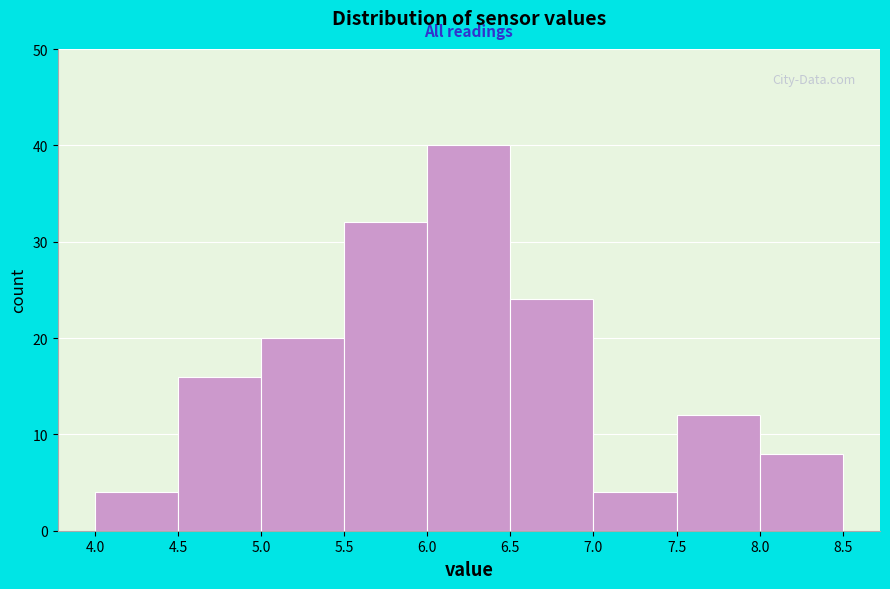

Reading left to right, transcribe this chart: for each bar, give the range it covers on the x-axis and its height. The values are not printed on the chart, so give them approximately, as read against the axis.

4.0 to 4.5: 4
4.5 to 5.0: 16
5.0 to 5.5: 20
5.5 to 6.0: 32
6.0 to 6.5: 40
6.5 to 7.0: 24
7.0 to 7.5: 4
7.5 to 8.0: 12
8.0 to 8.5: 8